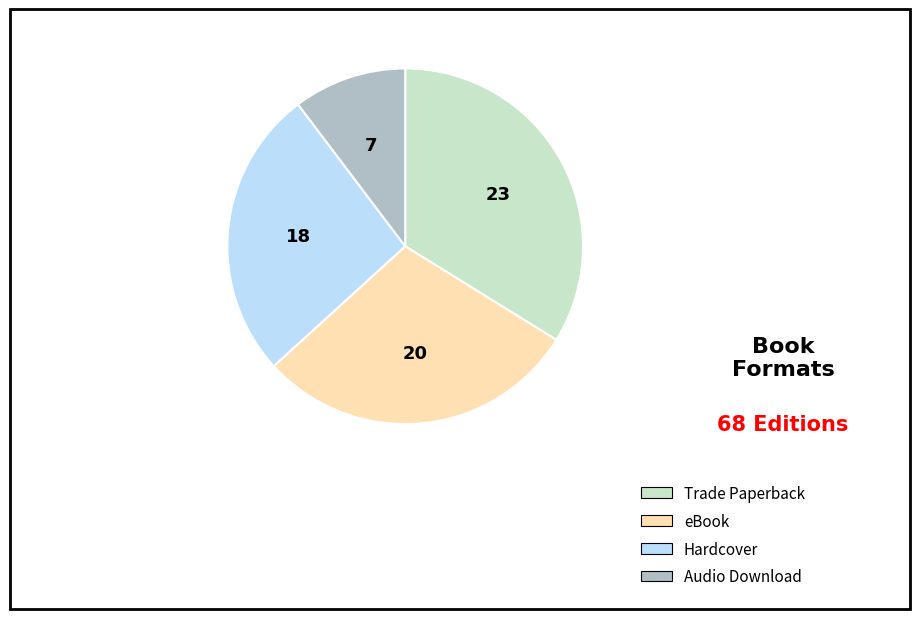

Do Audio Download and eBook together represent more than half of the pie?

No